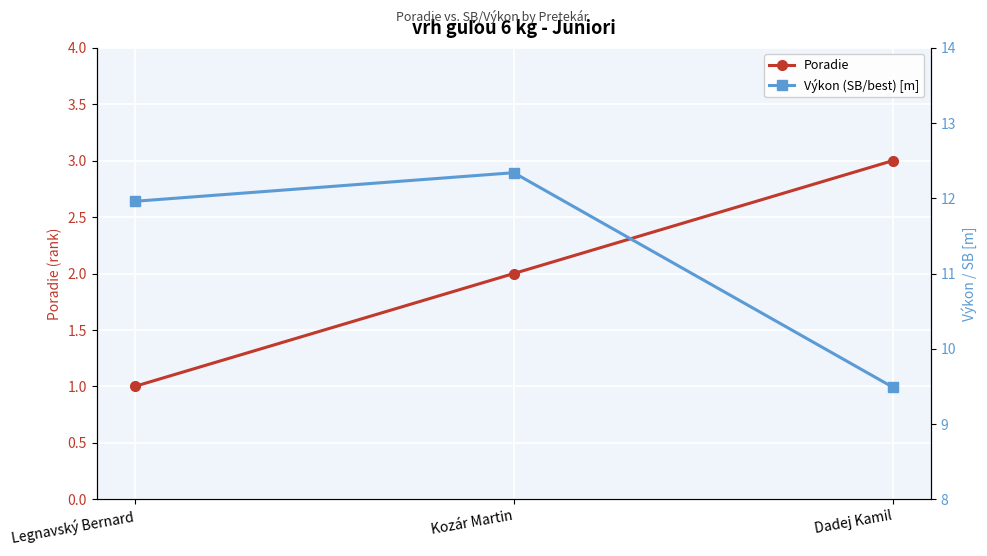

What is the minimum value for Výkon (SB/best) [m]?

9.5